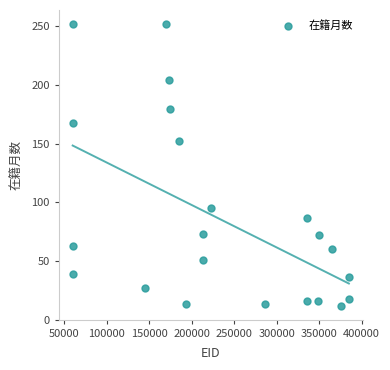

What is the range of Y values (max minus min)?

240